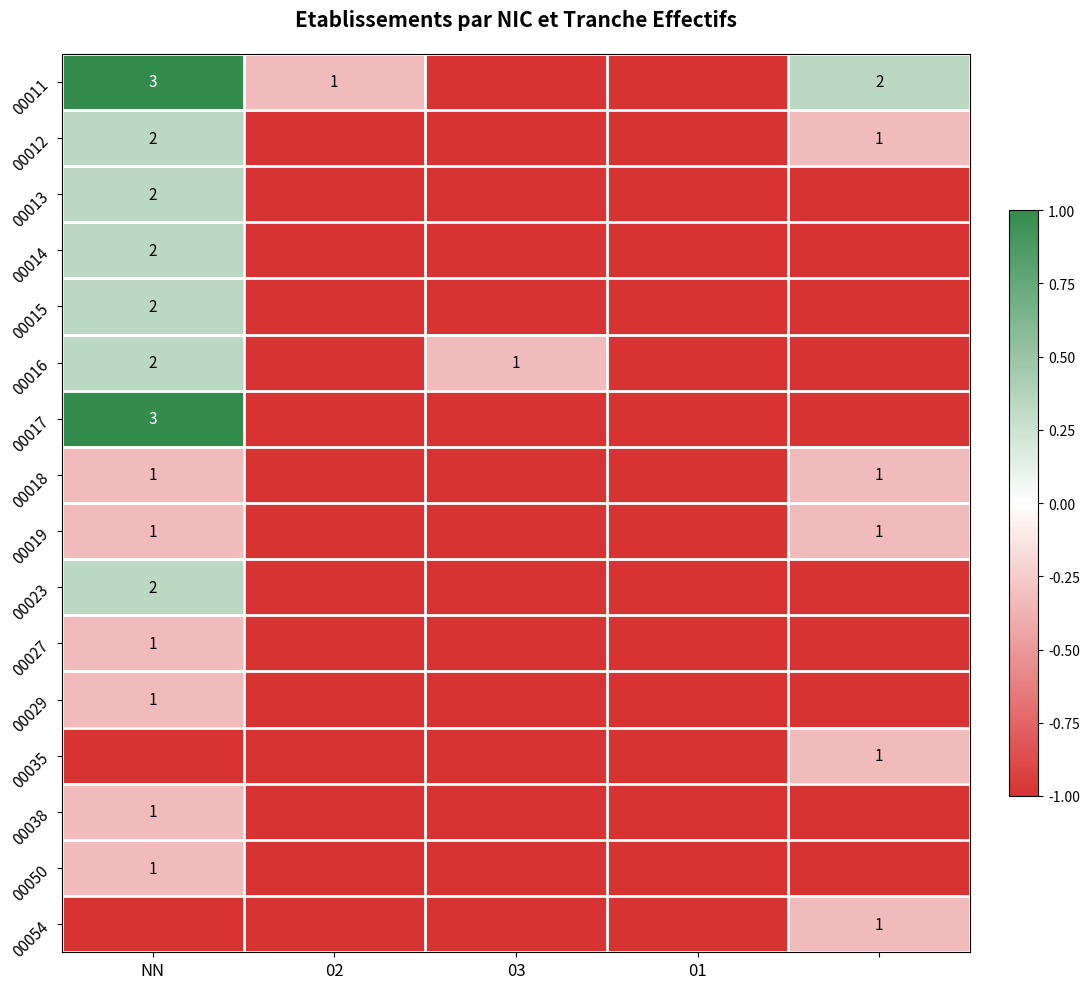

The value of 00019 at NN is 1. True or false?

True